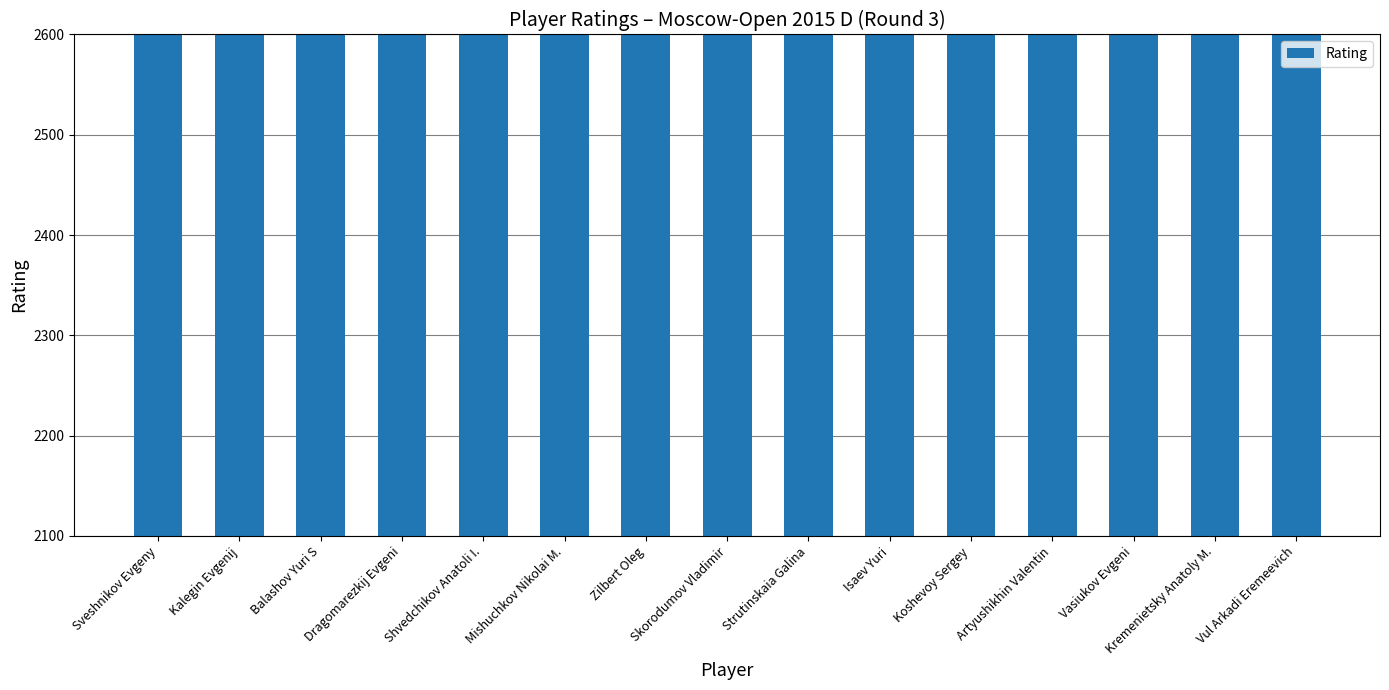

Are the bars grouped side by side (vs. stacked)?

No